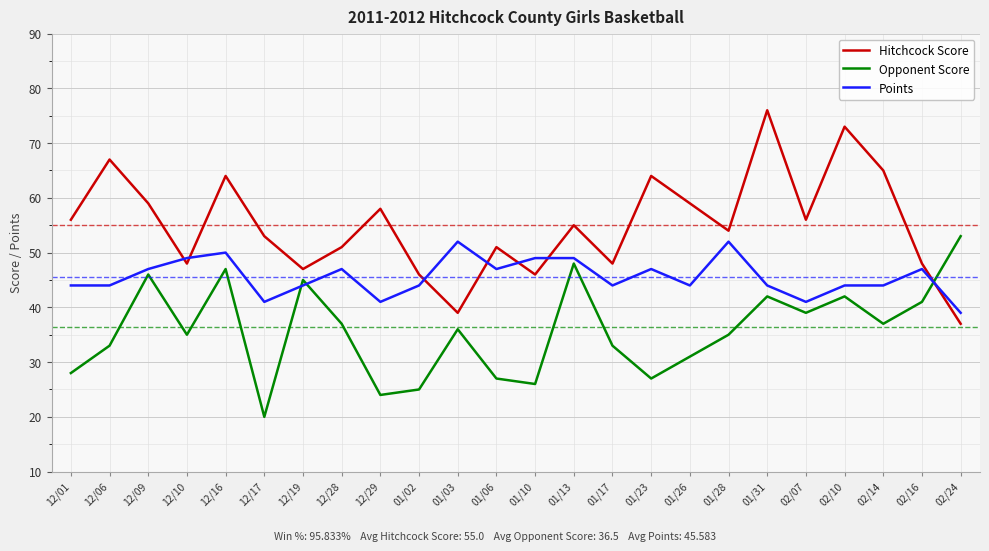

Which category has the highest value in the Hitchcock Score series?

01/31